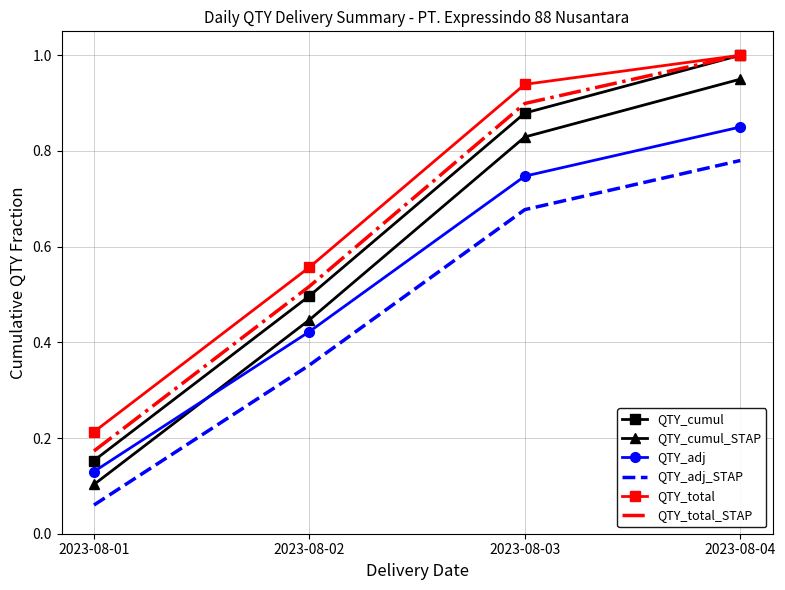

What is the difference between the highest and lowest values at 2023-08-03?

0.3